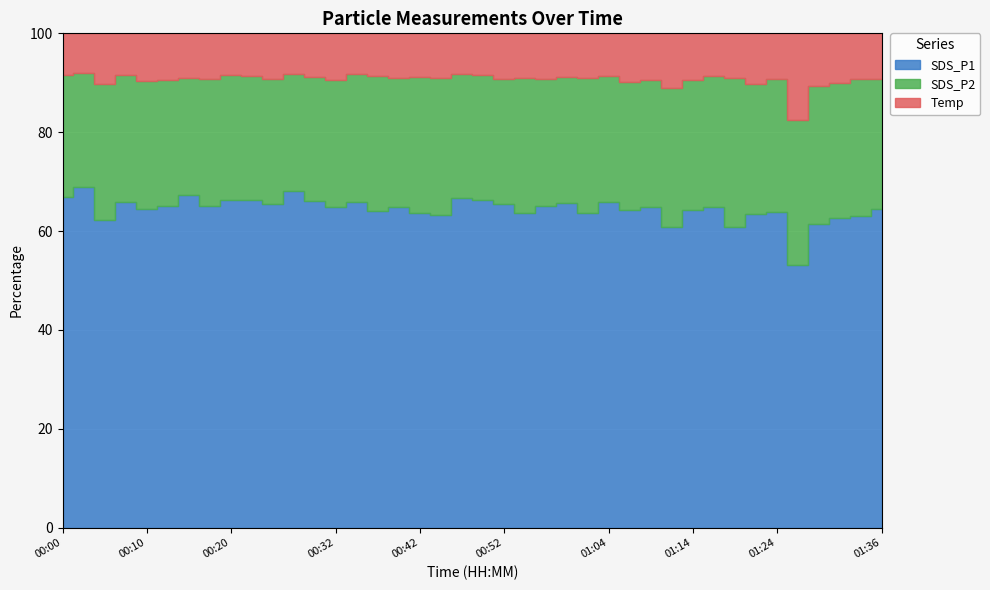

How many lines are shown in the chart?

3